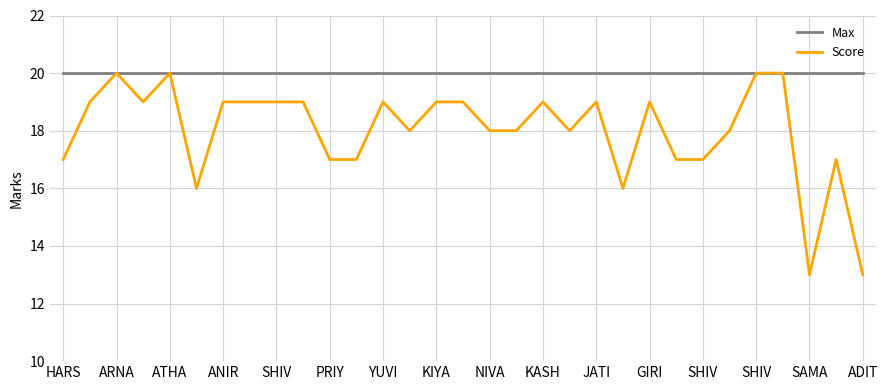

Which series has the widest spread of values?

Score